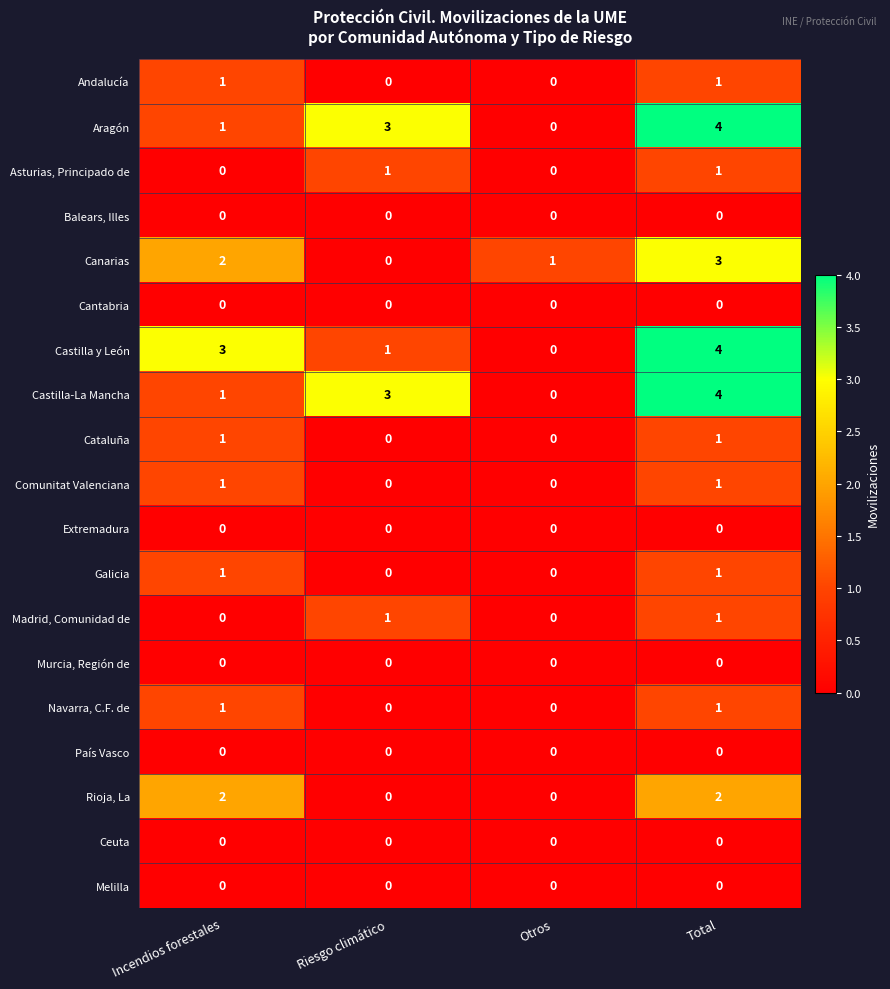

Count the Cataluña values in the range 0 to 1.

4